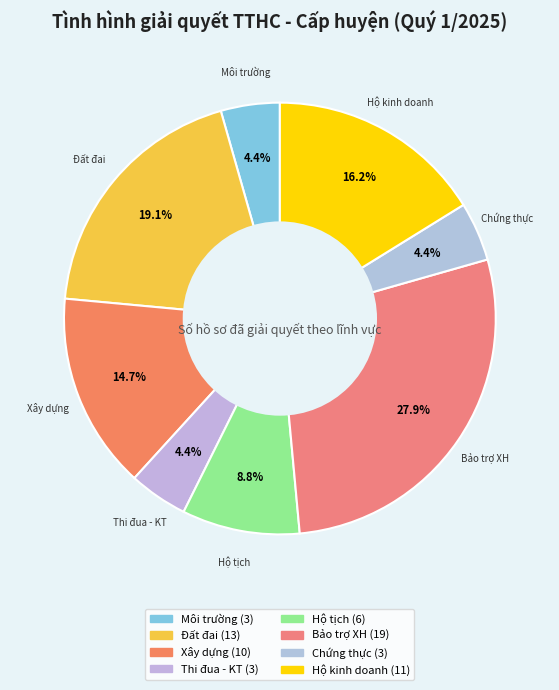

To the nearest percent, what is the average slice percentage?

12%